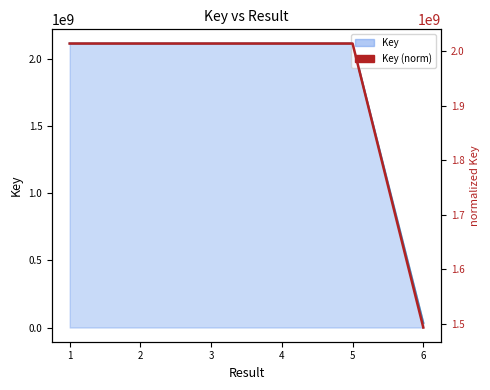

True or false: Key has a value of 34725639.0 at 6.

True